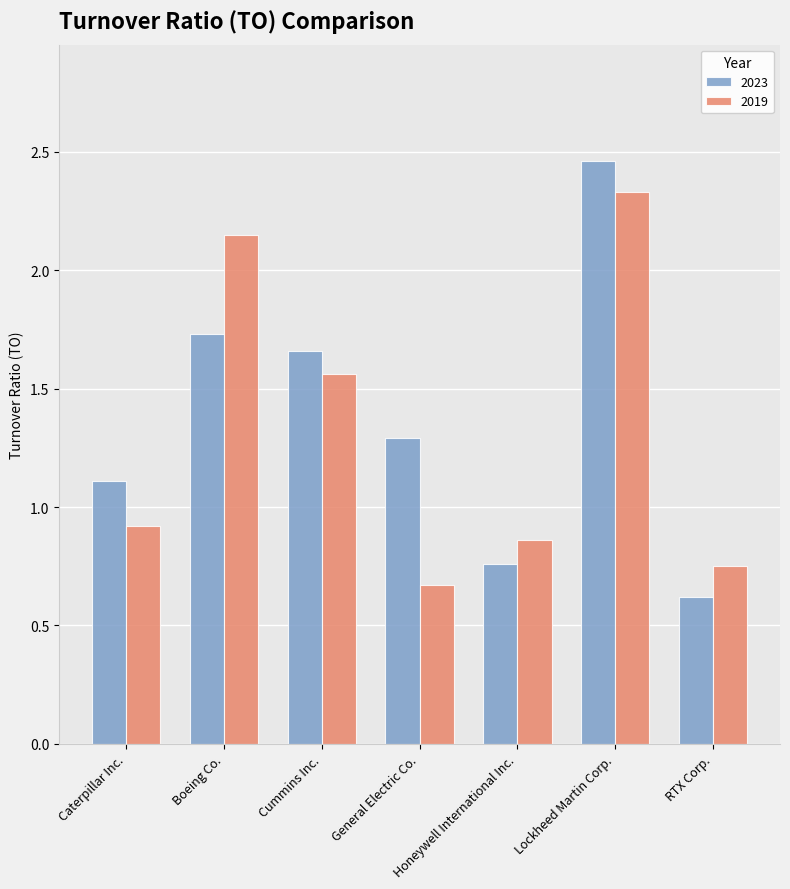

How many bars are there in each group?

2